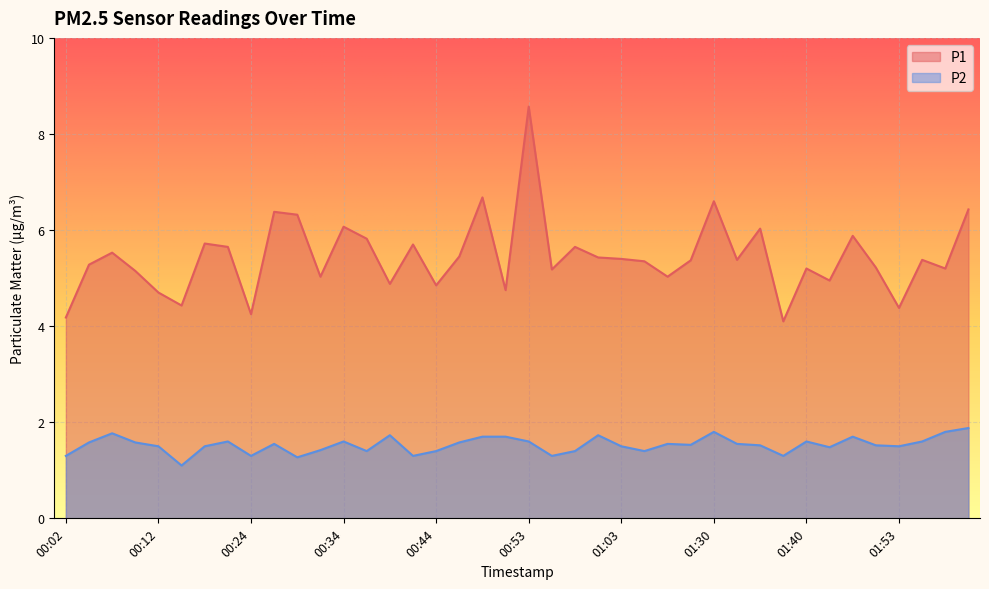

Which series changed the most between 00:39 and 00:46?

P1